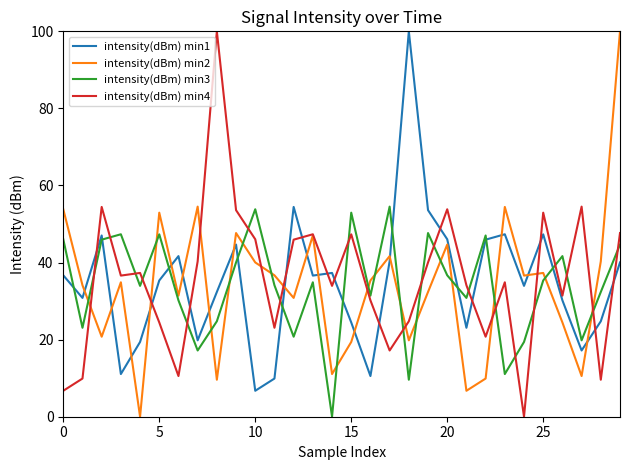

True or false: intensity(dBm) min2 and intensity(dBm) min3 intersect in this chart.

True